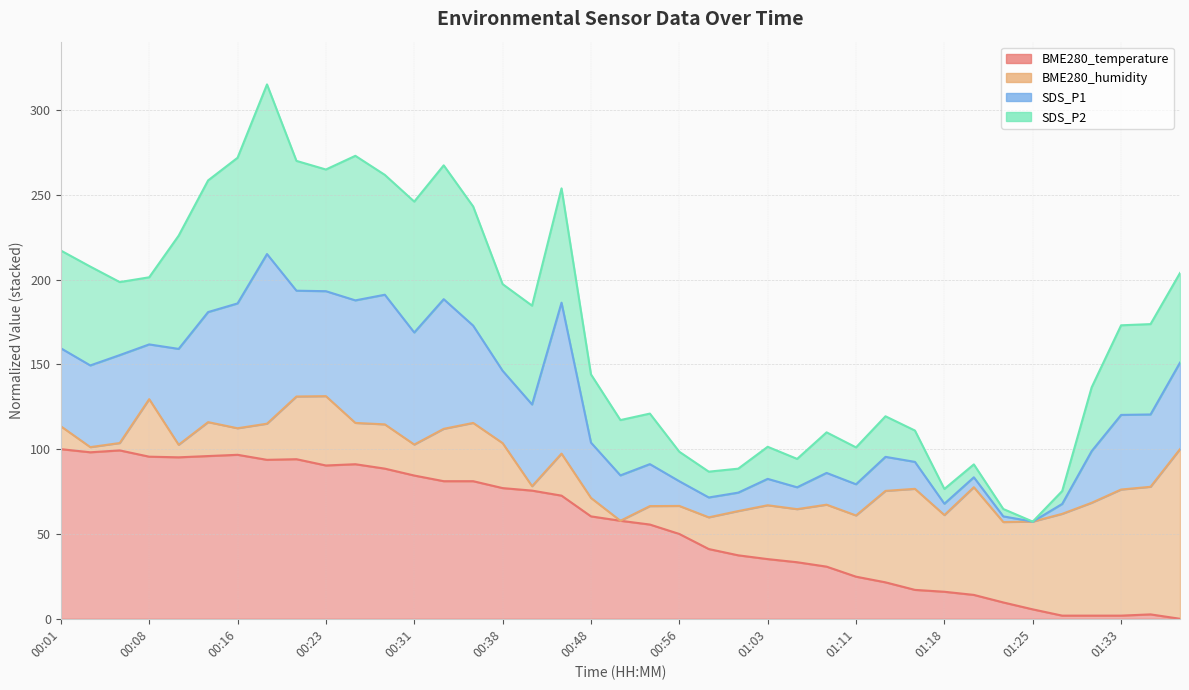

What is the sum of the BME280_temperature values at 01:11 and 01:18?

40.7